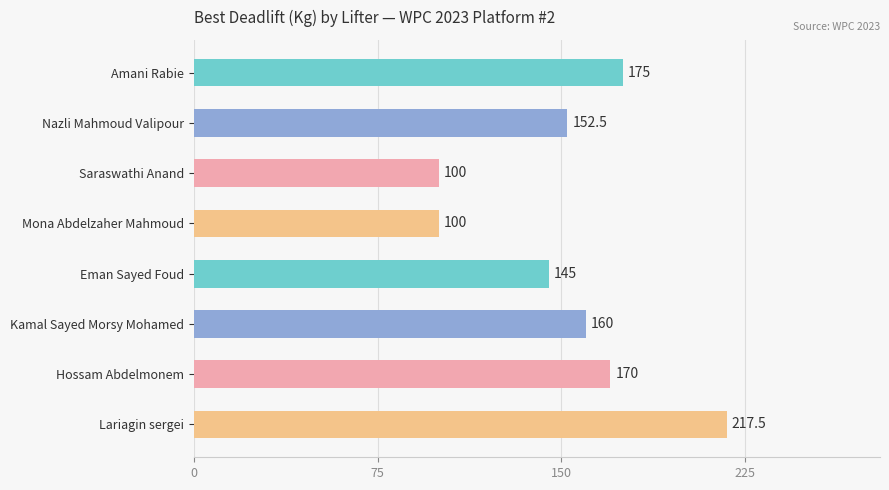

How many series are shown in this chart?

1